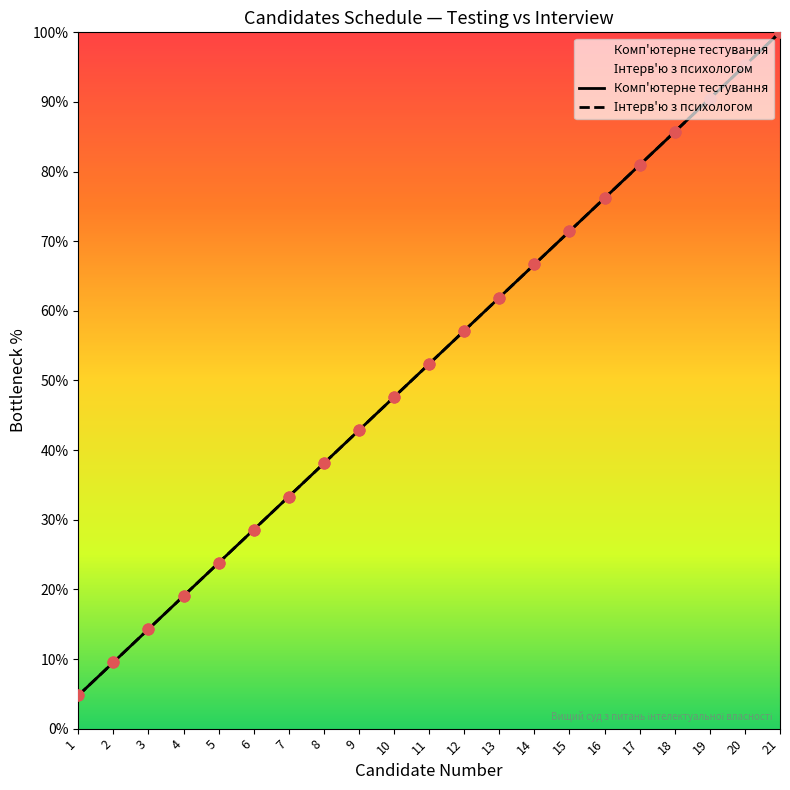

At how many categories does at least one series exceed 58?

9